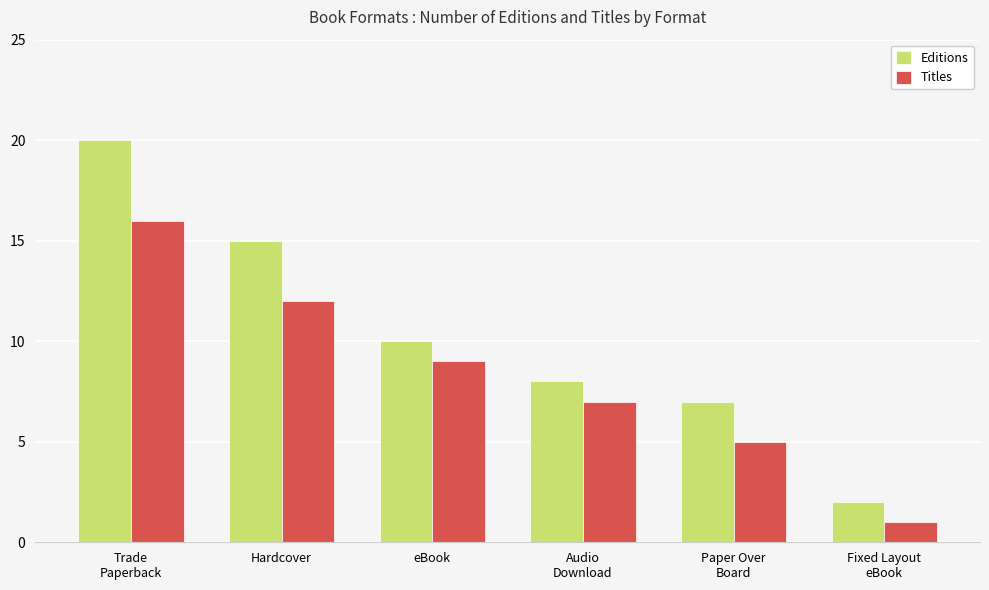

How many values in the Editions series are below 10?

3